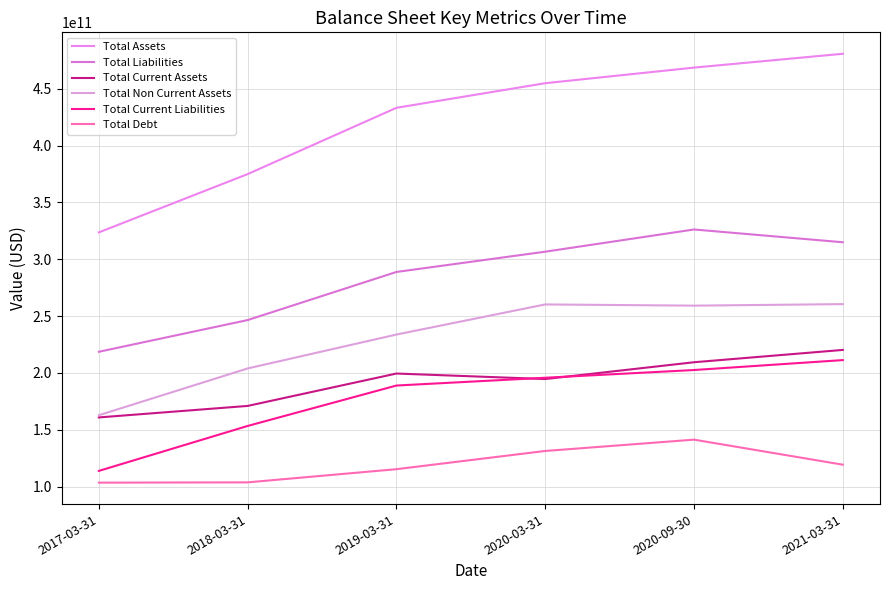

What is the sum of the Total Current Liabilities values at 2019-03-31 and 2021-03-31?

400259000000